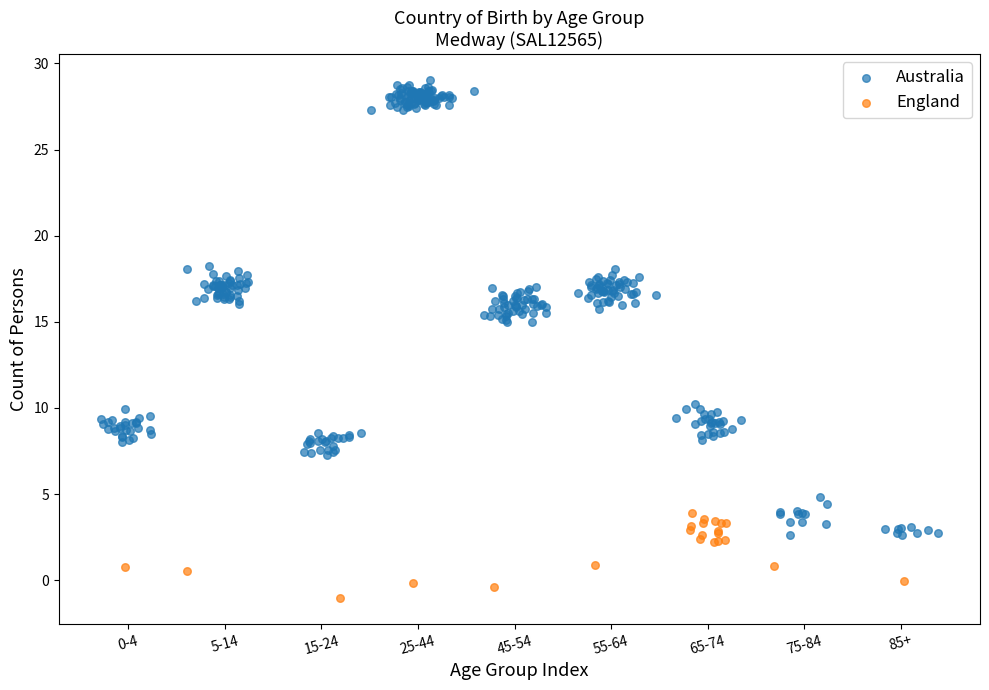

Which series has the largest Y range (max minus min)?

Australia